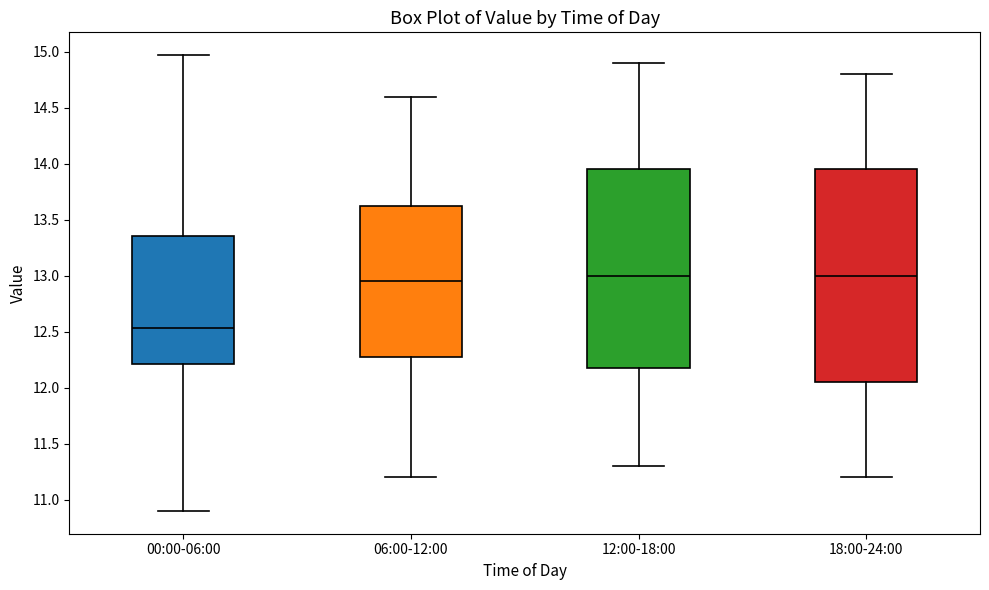

Where is the upper edge of the box for 12:00-18:00 on the y-axis? The values are not printed on the chart, so give them approximately, as read against the axis.

13.95